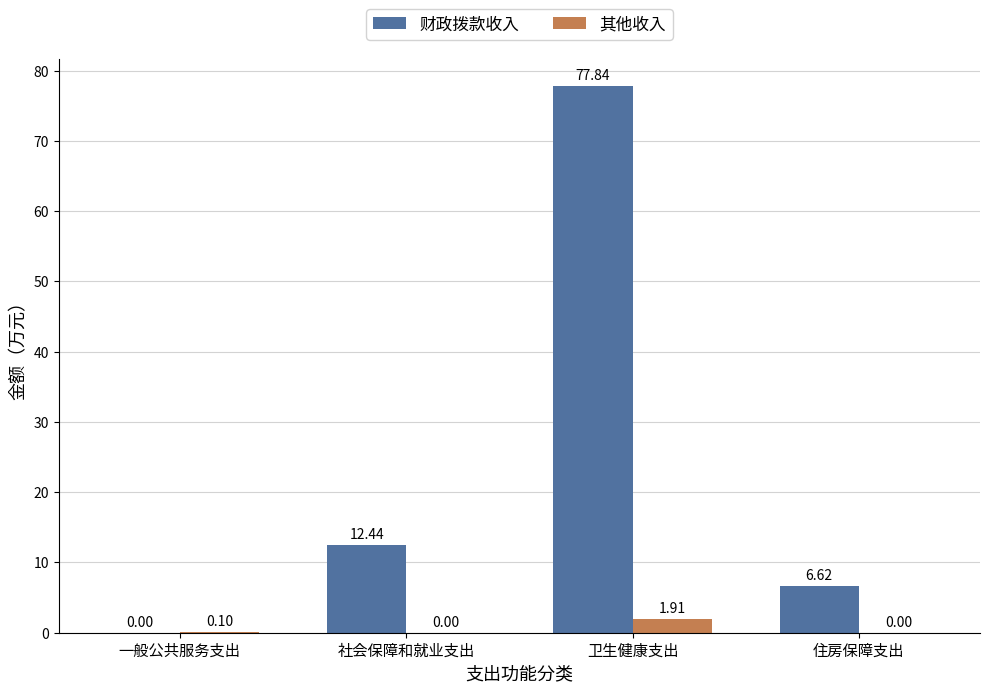

What is the sum of the 财政拨款收入 values at 一般公共服务支出 and 社会保障和就业支出?

12.4